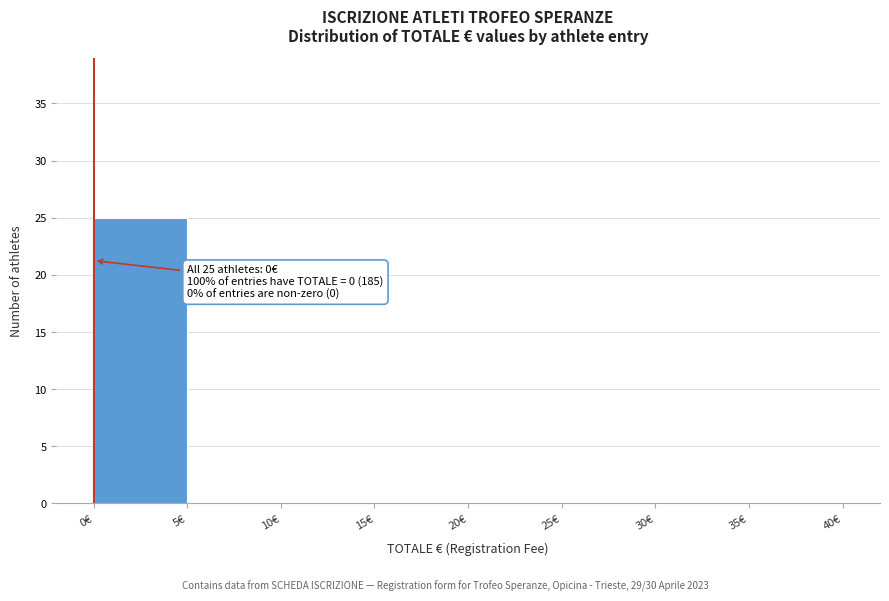

Over which range of the x-axis is the bar tallest?

0 to 5